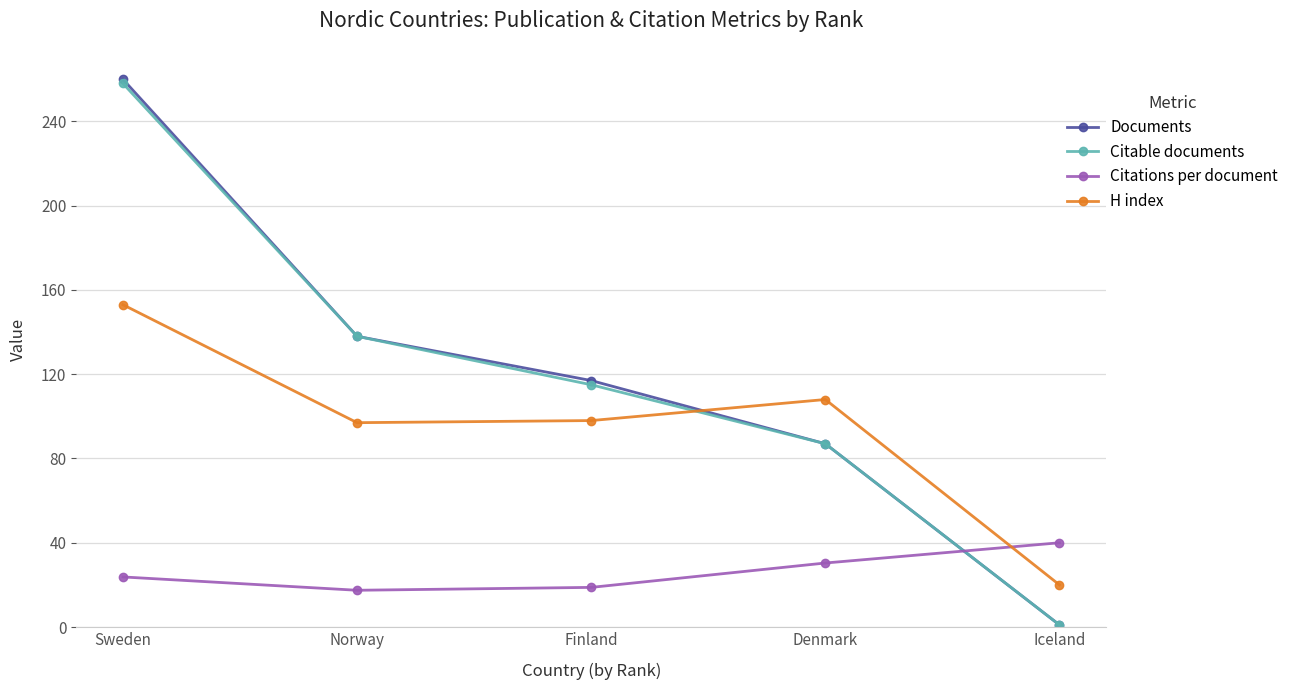

Does the chart display data point markers on the line(s)?

Yes